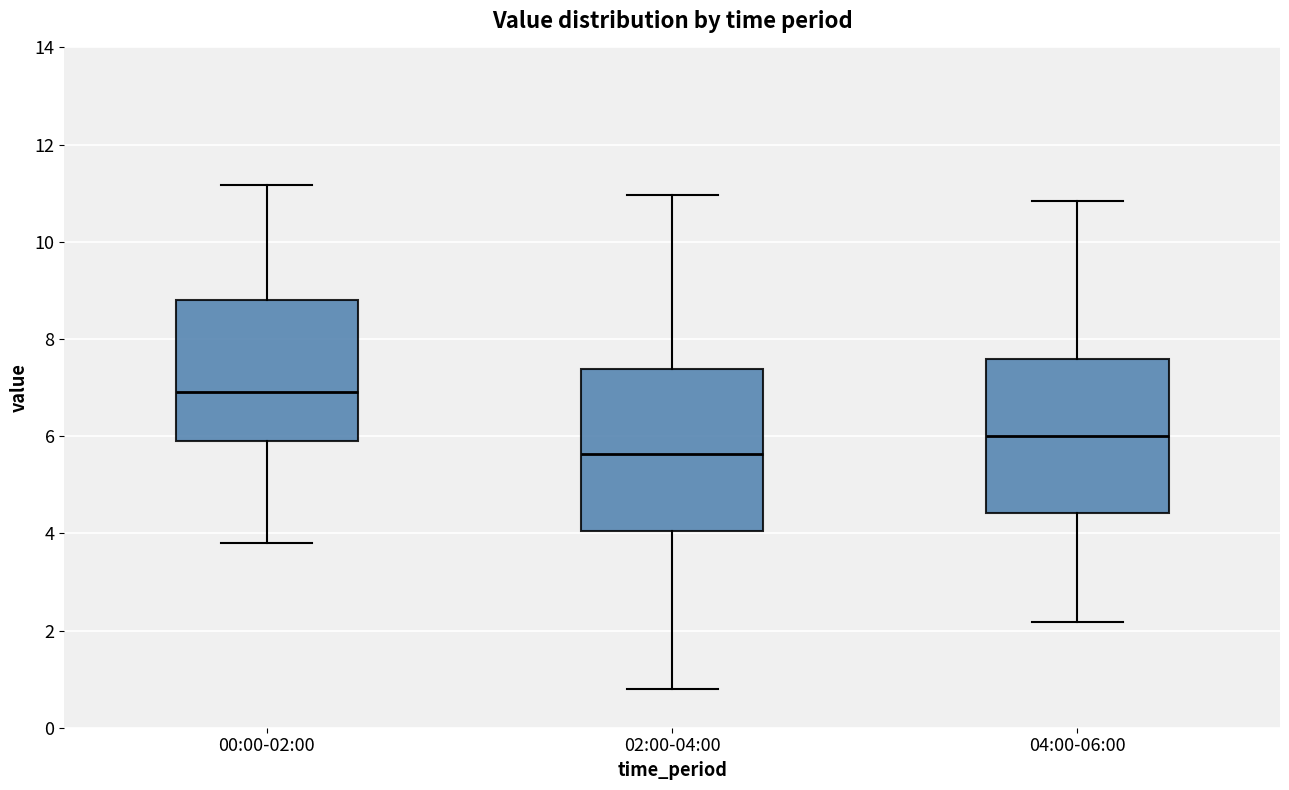

Which box's median line is the lowest?

02:00-04:00